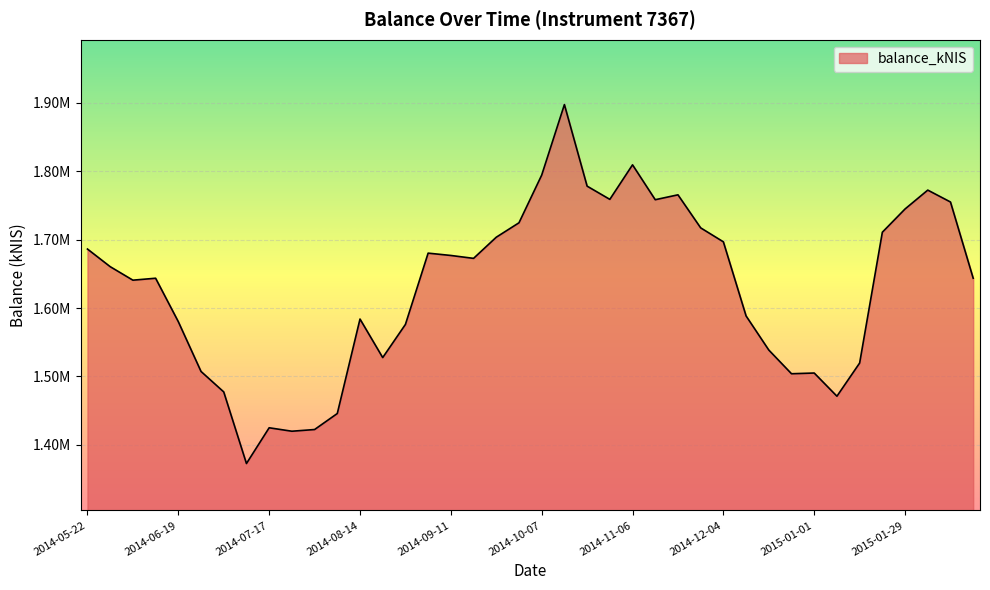

At which label does the data first exceed 1660528?

2014-05-22